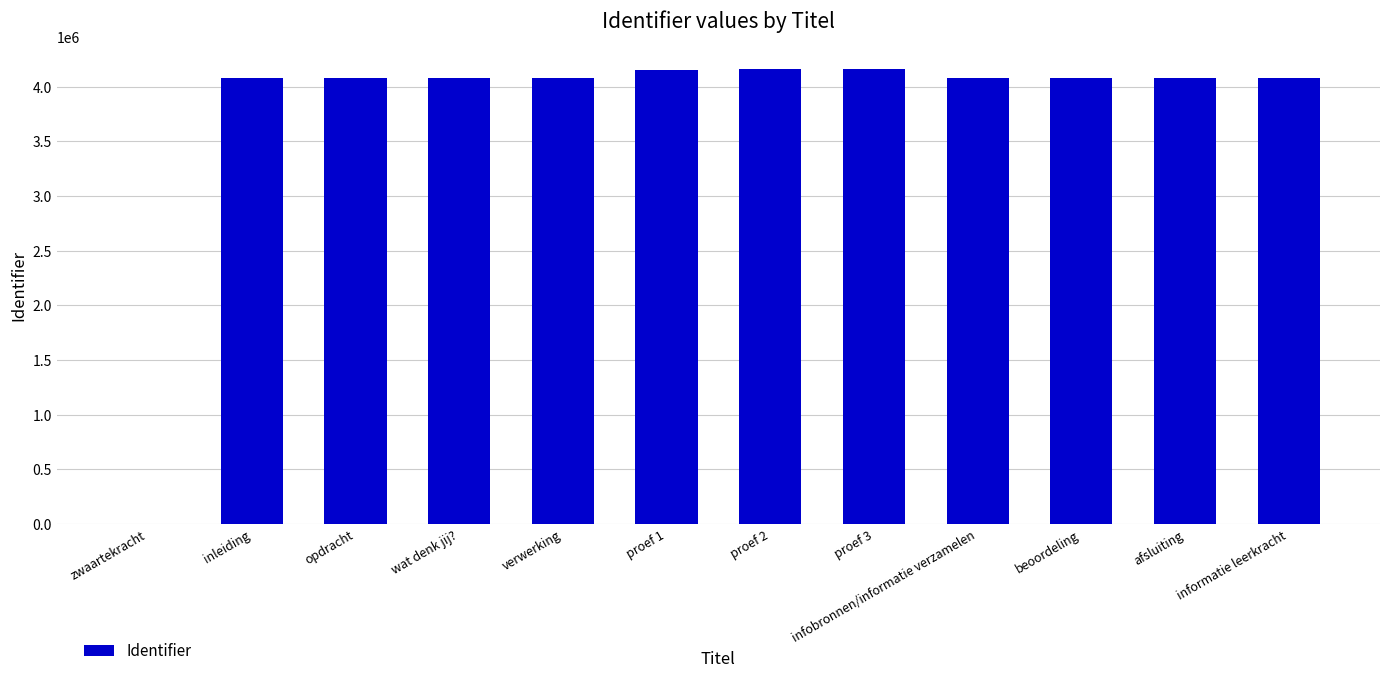

What is the sum of the values at wat denk jij? and opdracht?

8157500